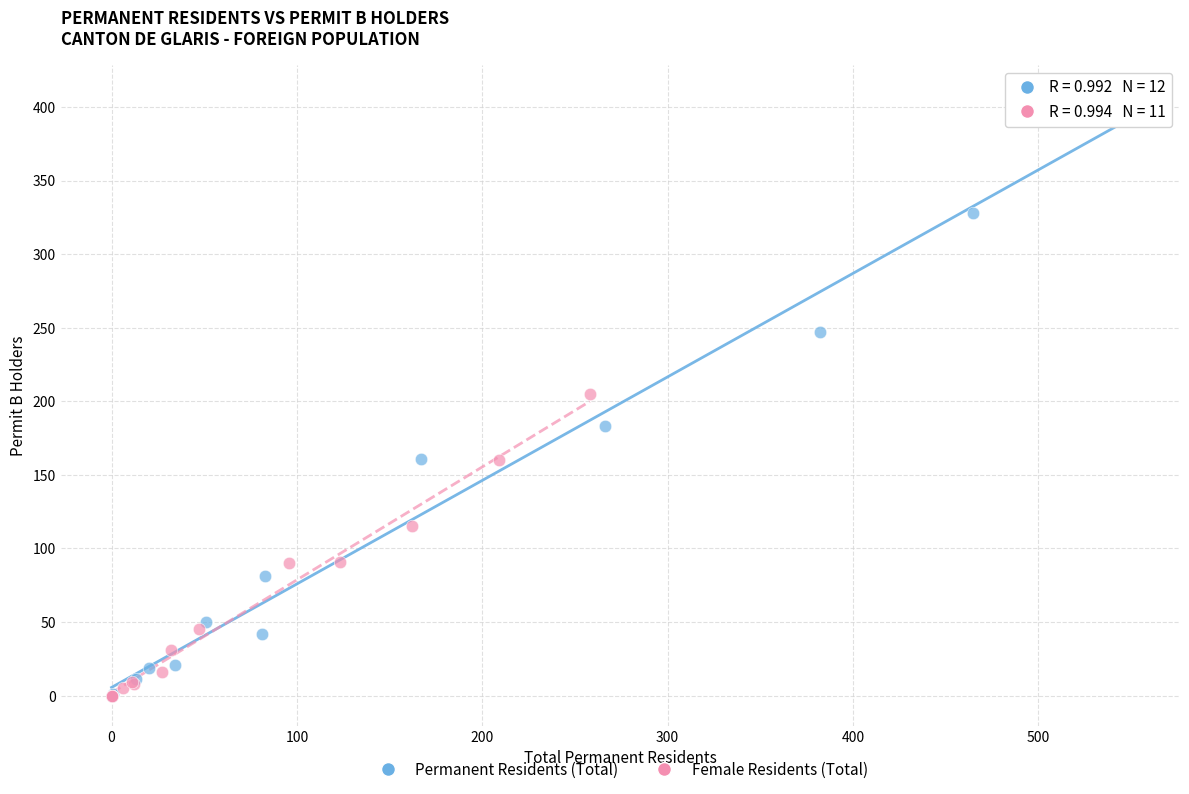

Which series reaches the maximum Y coordinate?

Permanent Residents (Total)